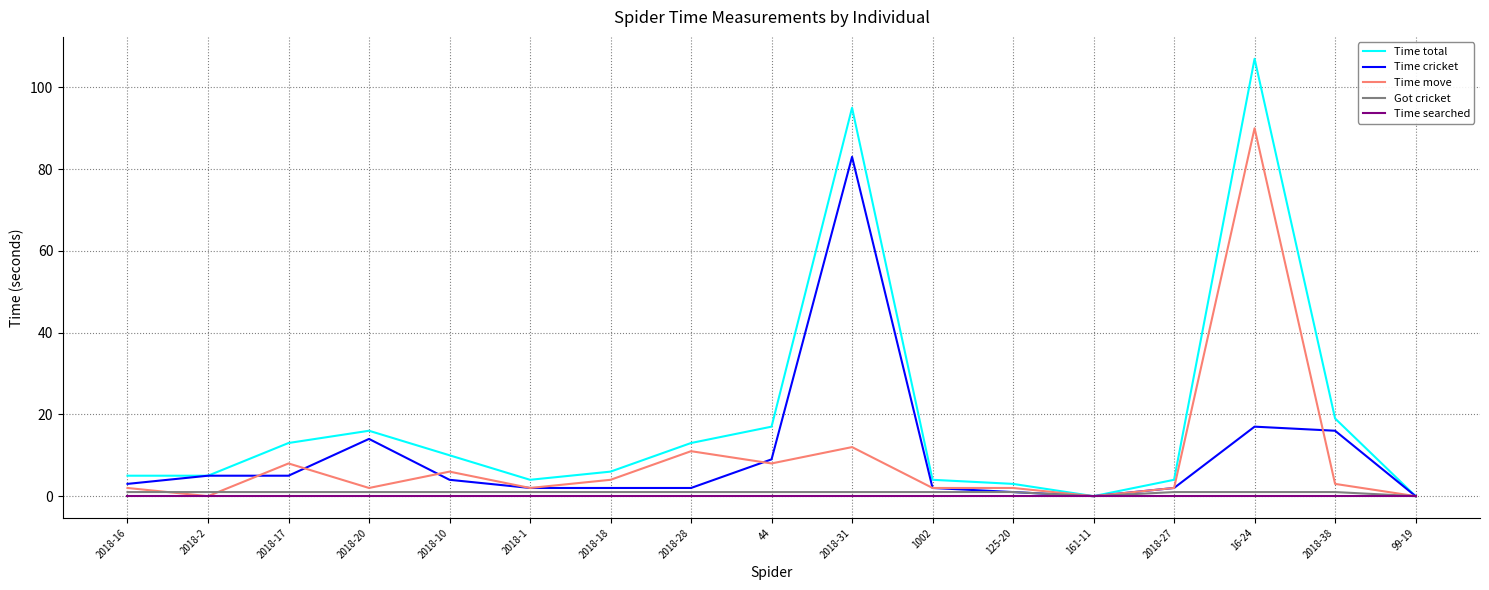

What is the difference between the highest and lowest values at 2018-2?

5